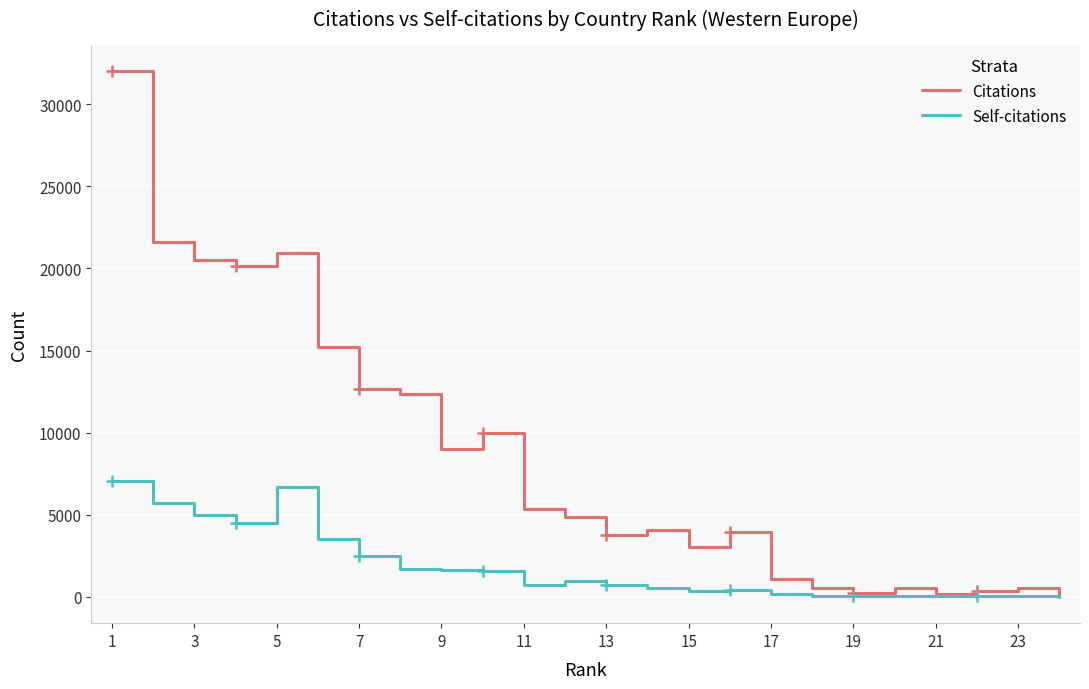

Rank the series by their maximum value, from lowest to highest.

Self-citations, Citations